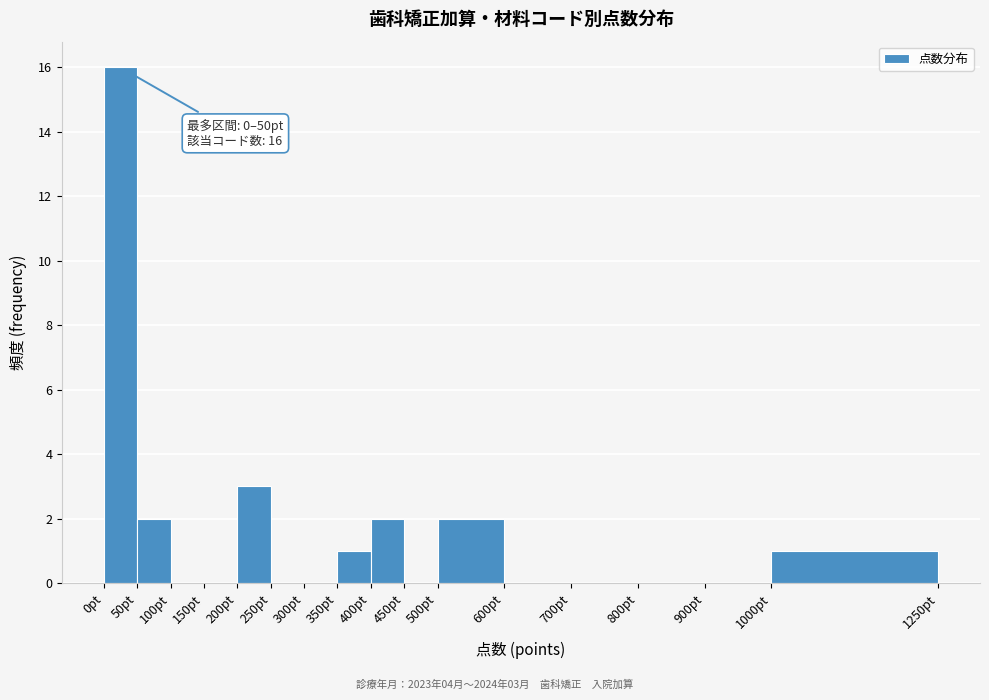

Which range on the x-axis has the tallest bar?

0 to 50